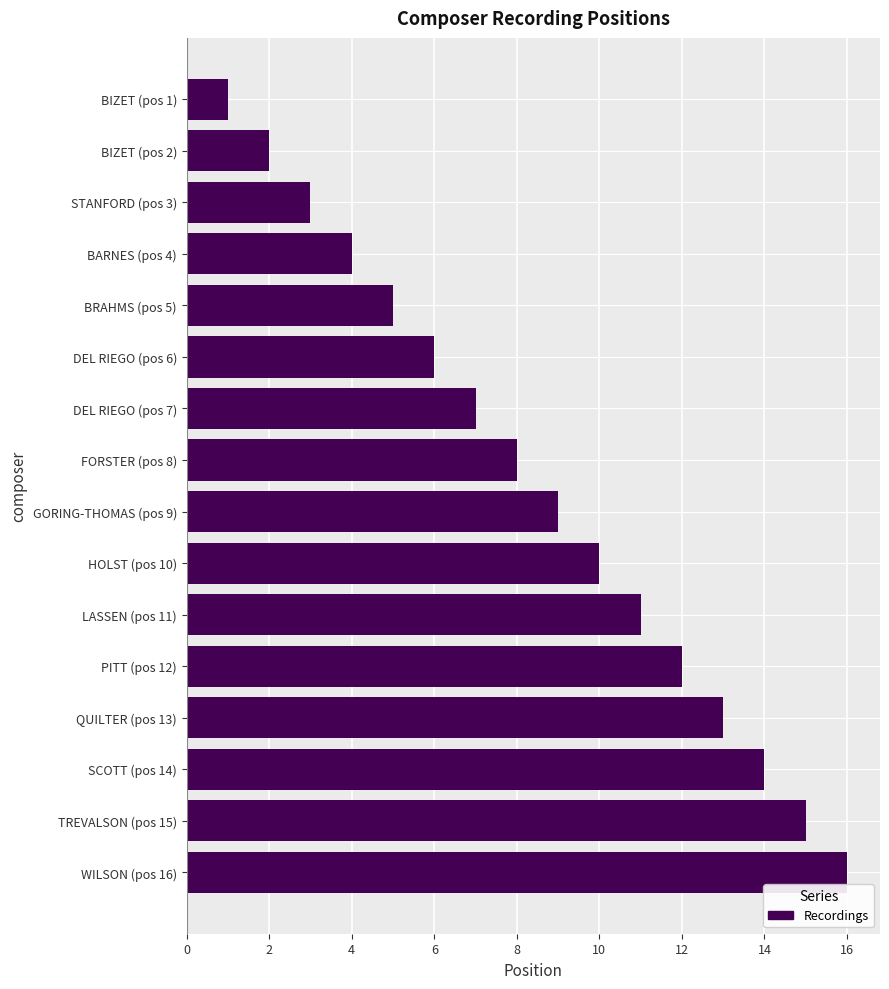

What is the label of the 13th bar from the bottom?

BARNES (pos 4)